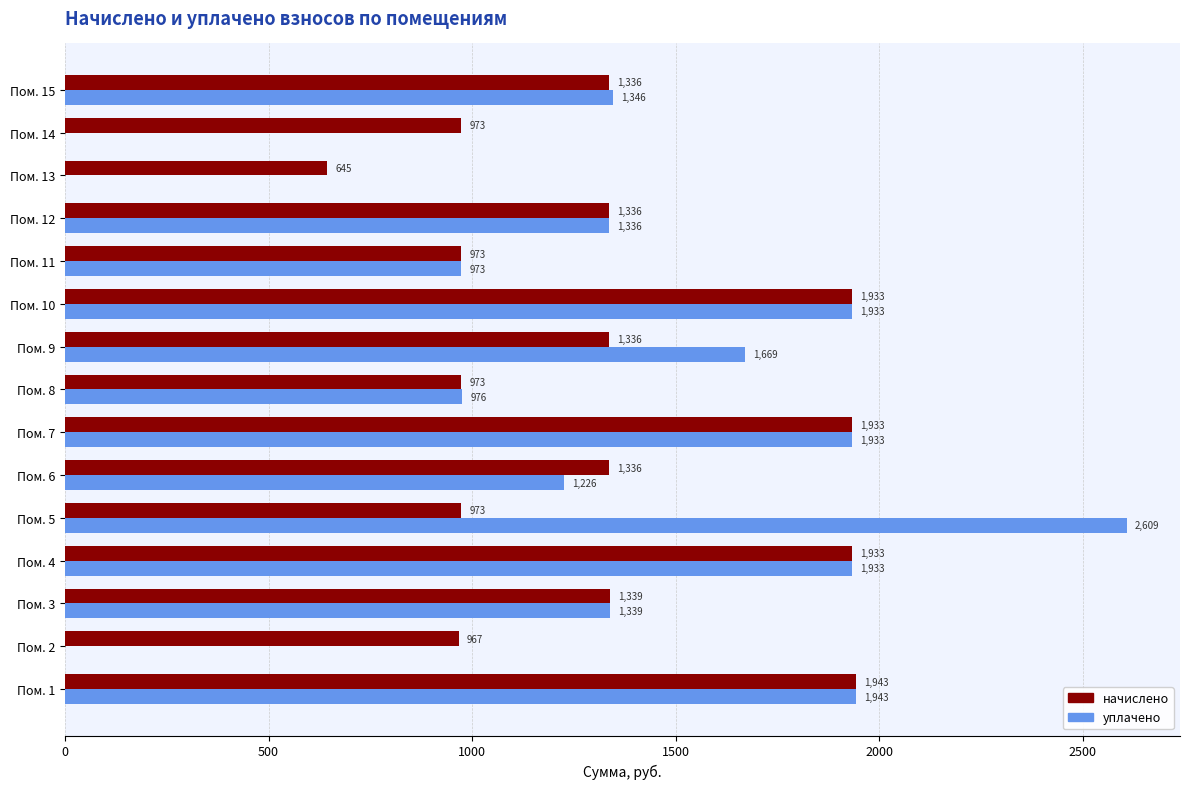

What is the greatest value displayed?

2608.8